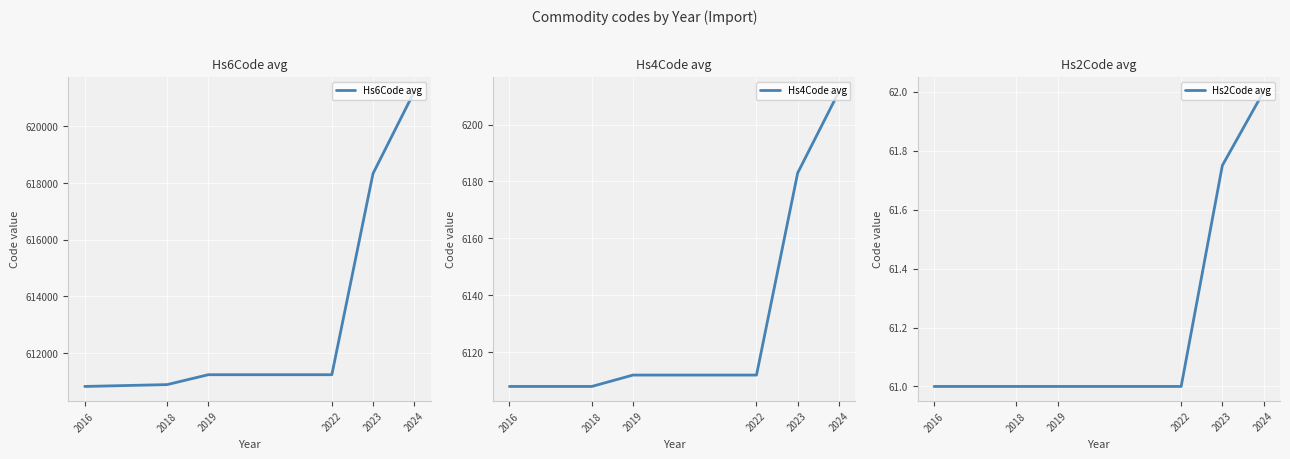

Does the chart display data point markers on the line(s)?

No